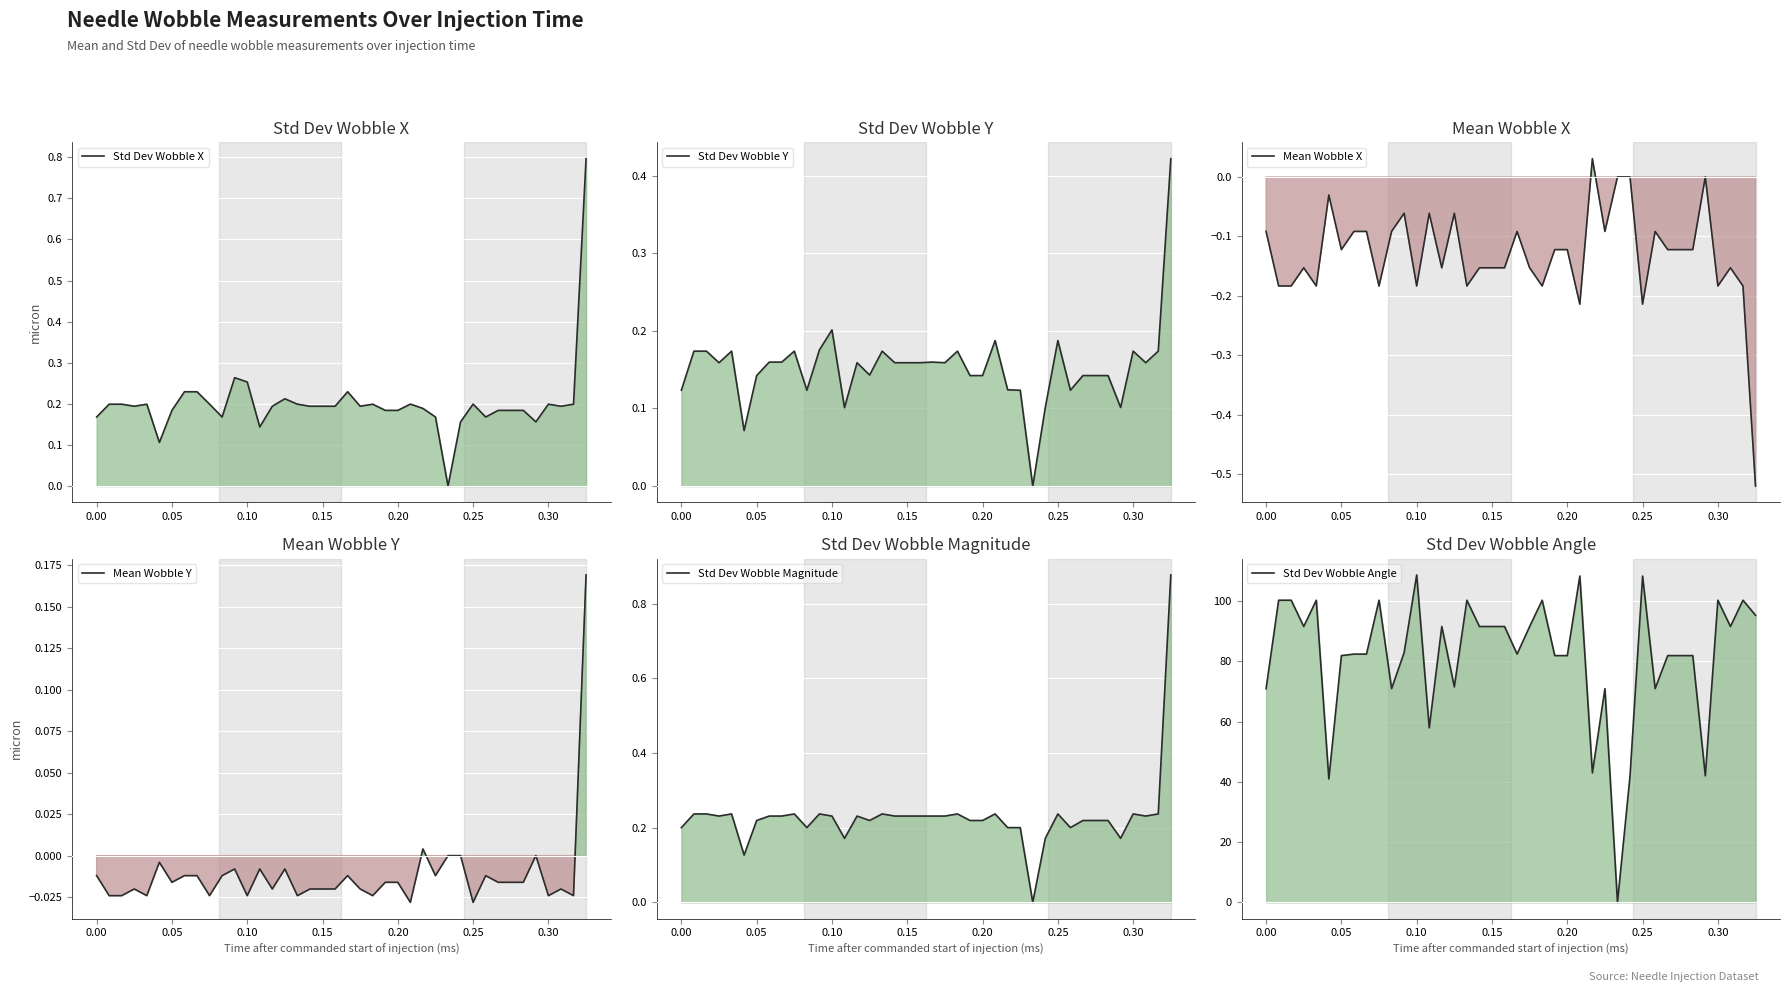

What is the value of the Std Dev Wobble Y point at the 21st from the left?

0.2